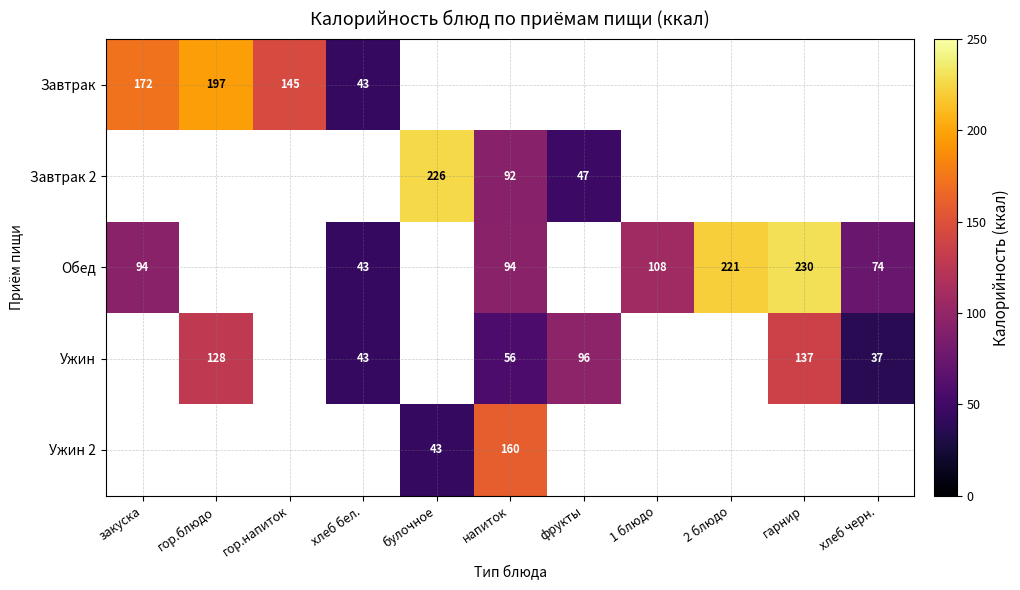

The value of Завтрак 2 at фрукты is 18.2. True or false?

False